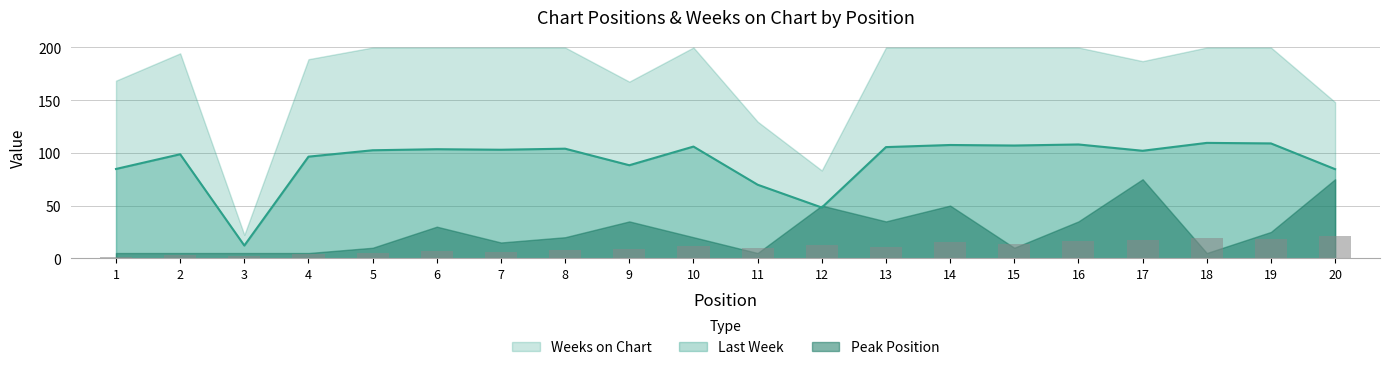

The value of Last Week at 10 is 60.1. True or false?

False